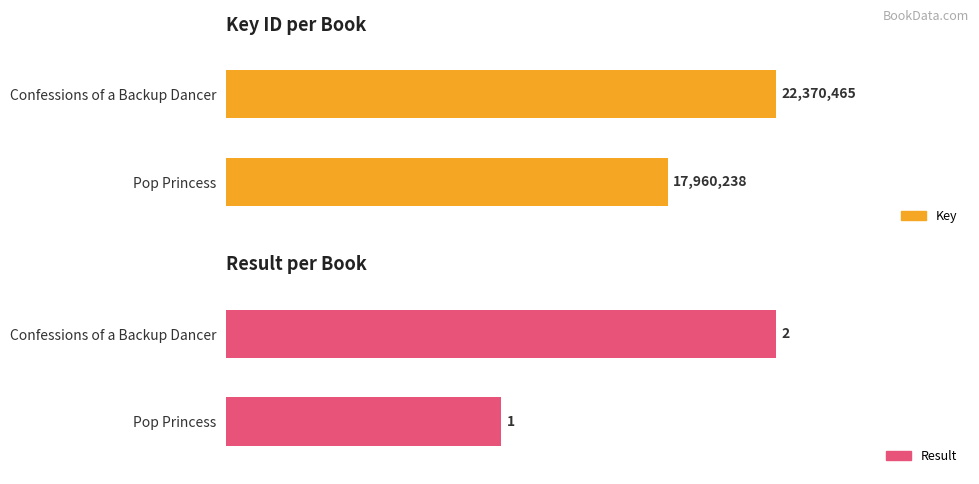

Reading left to right, list all the values displayed in this chart.

Key: Pop Princess=17960238	Confessions of a Backup Dancer=22370465
Result: Pop Princess=1	Confessions of a Backup Dancer=2